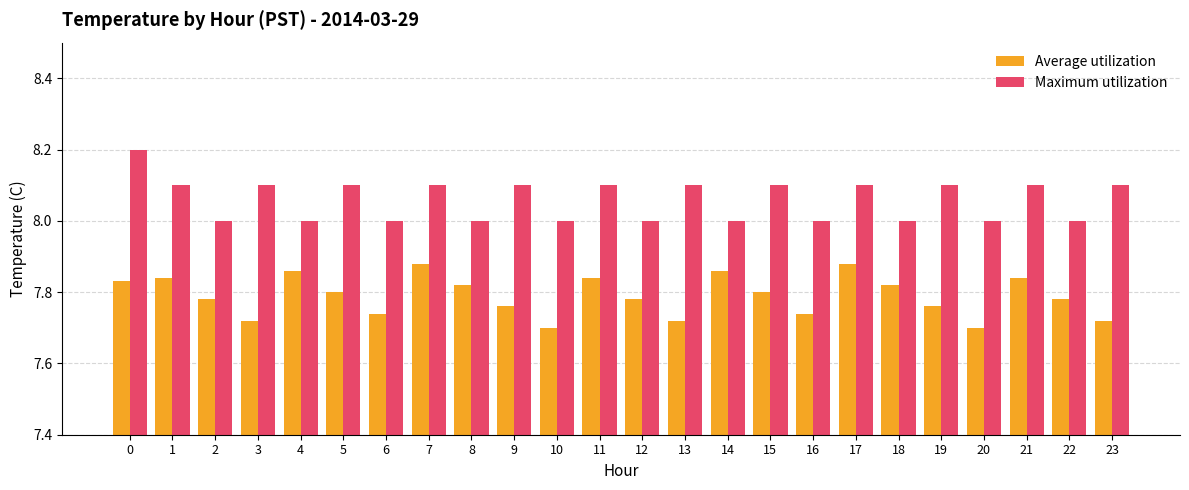

What is the greatest value displayed?

8.2